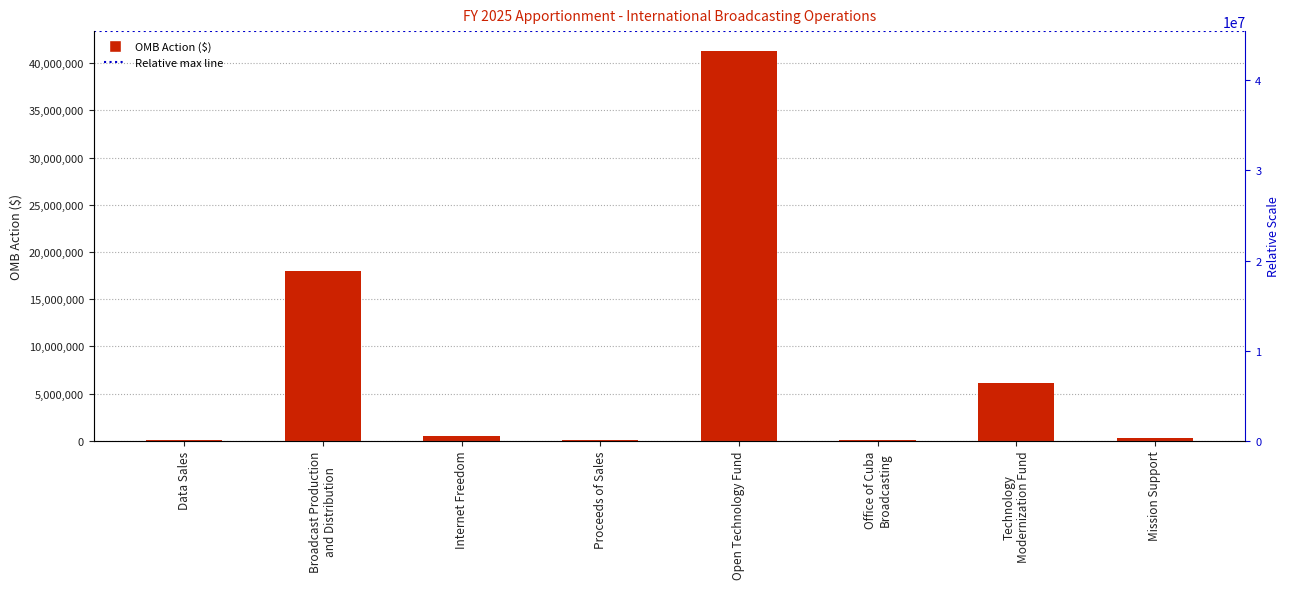

Which category has the lowest value across all series?

Office of Cuba
Broadcasting